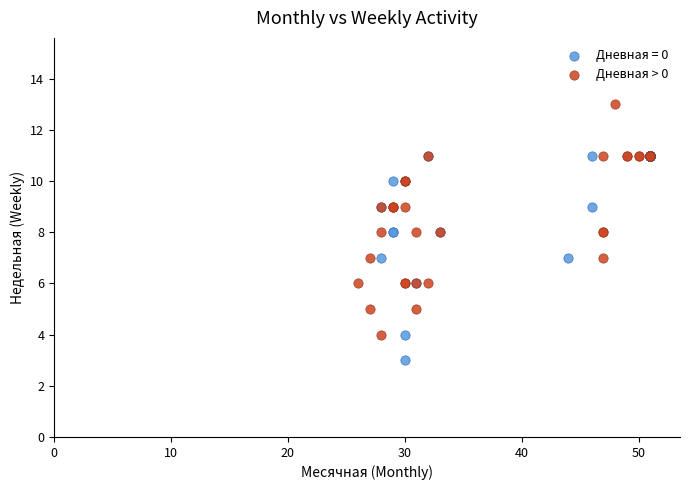

Which series contains the lowest Y value?

Дневная = 0